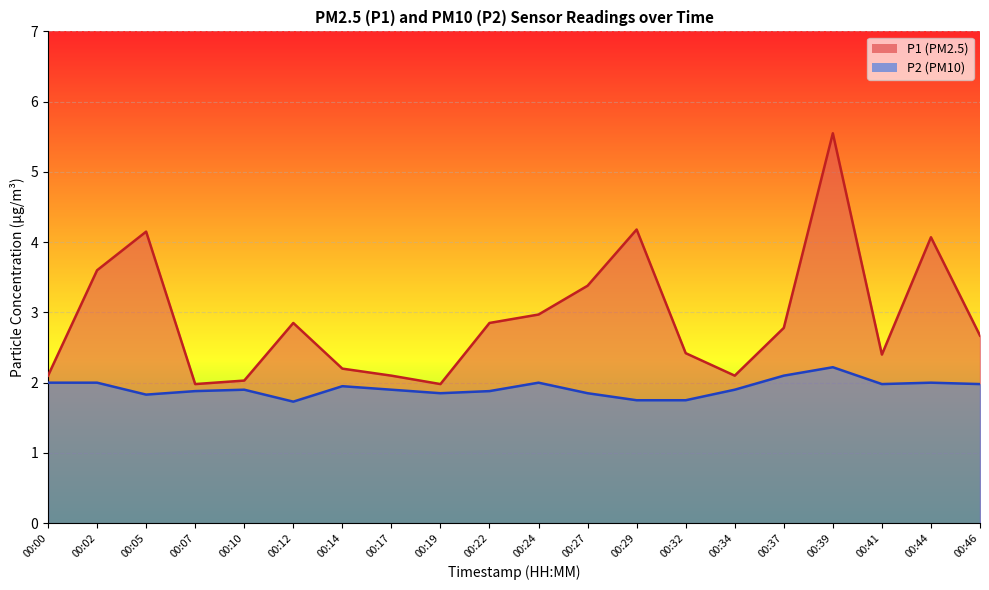

What is the total value across all series at 00:27?

5.2